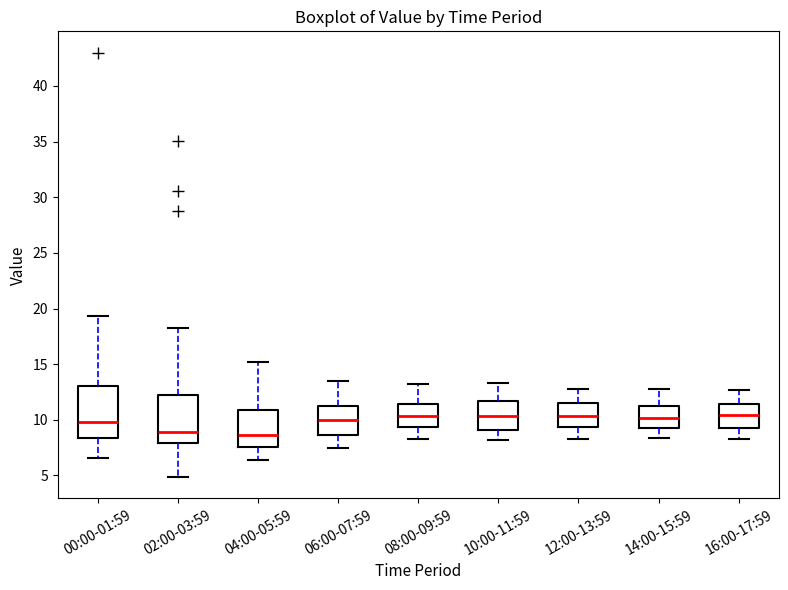

Reading left to right, read every box against the y-axis: the position of its median line, the range the box covers, and the ends of its whiskers. The values are not printed on the chart, so give them approximately, as read against the axis.

00:00-01:59: median 10.0, box 8.5 to 13.0, whiskers 6.5 to 19.5
02:00-03:59: median 9.0, box 8.0 to 12.0, whiskers 5.0 to 18.5
04:00-05:59: median 8.5, box 7.5 to 11.0, whiskers 6.5 to 15.0
06:00-07:59: median 10.0, box 8.5 to 11.5, whiskers 7.5 to 13.5
08:00-09:59: median 10.5, box 9.5 to 11.5, whiskers 8.5 to 13.0
10:00-11:59: median 10.5, box 9.0 to 11.5, whiskers 8.0 to 13.5
12:00-13:59: median 10.5, box 9.5 to 11.5, whiskers 8.5 to 13.0
14:00-15:59: median 10.0, box 9.5 to 11.5, whiskers 8.5 to 13.0
16:00-17:59: median 10.5, box 9.5 to 11.5, whiskers 8.5 to 12.5